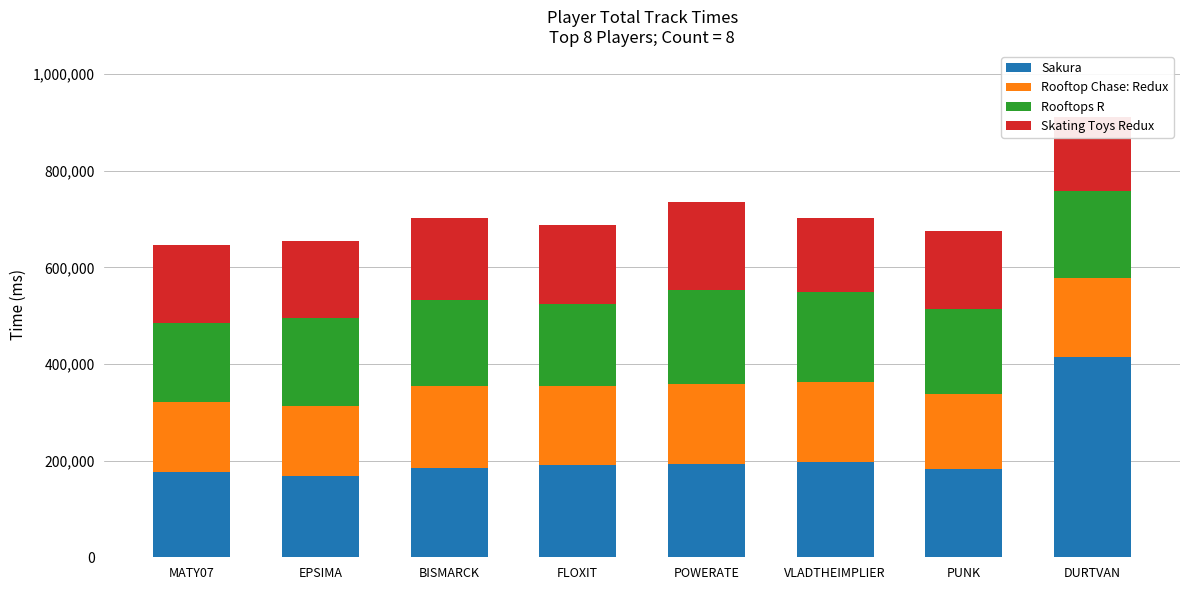

How many values in the Sakura series exceed 191741?

3